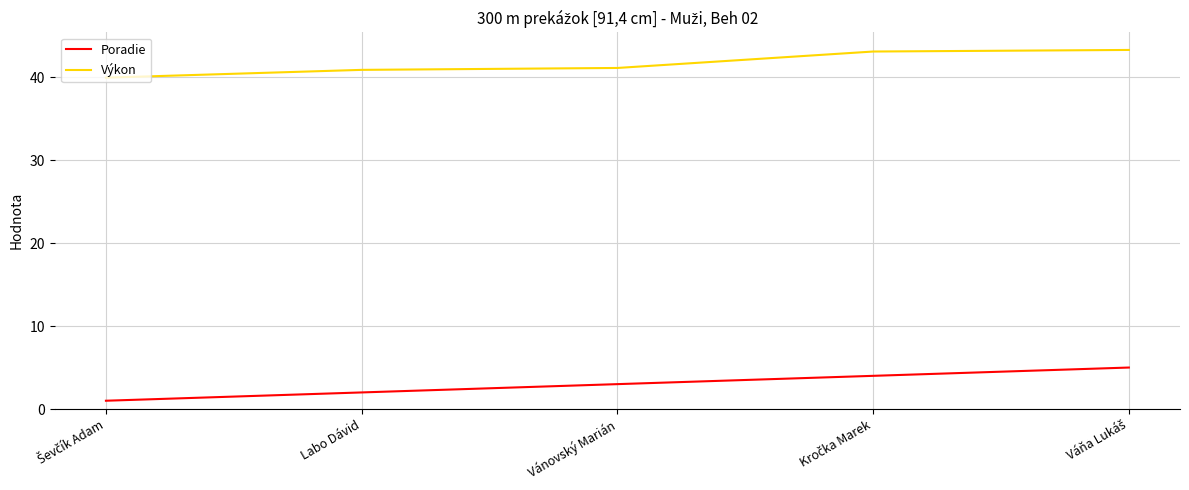

True or false: Poradie and Výkon cross at least once.

False